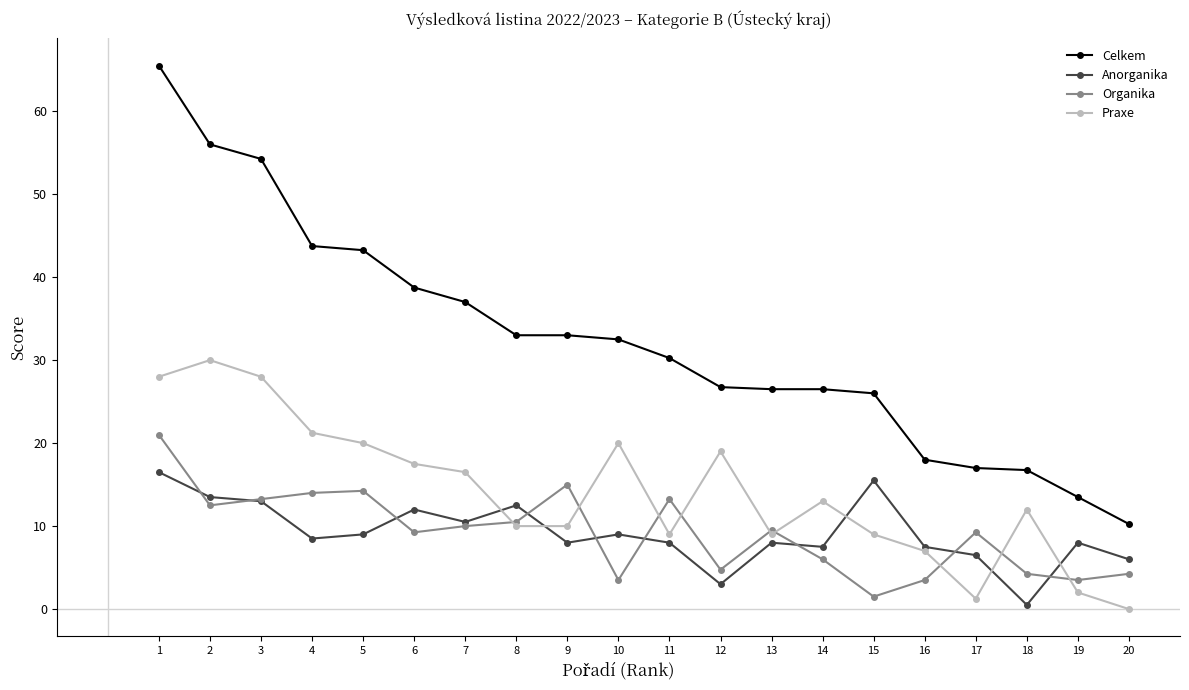

Which series has the largest total across all categories?

Celkem